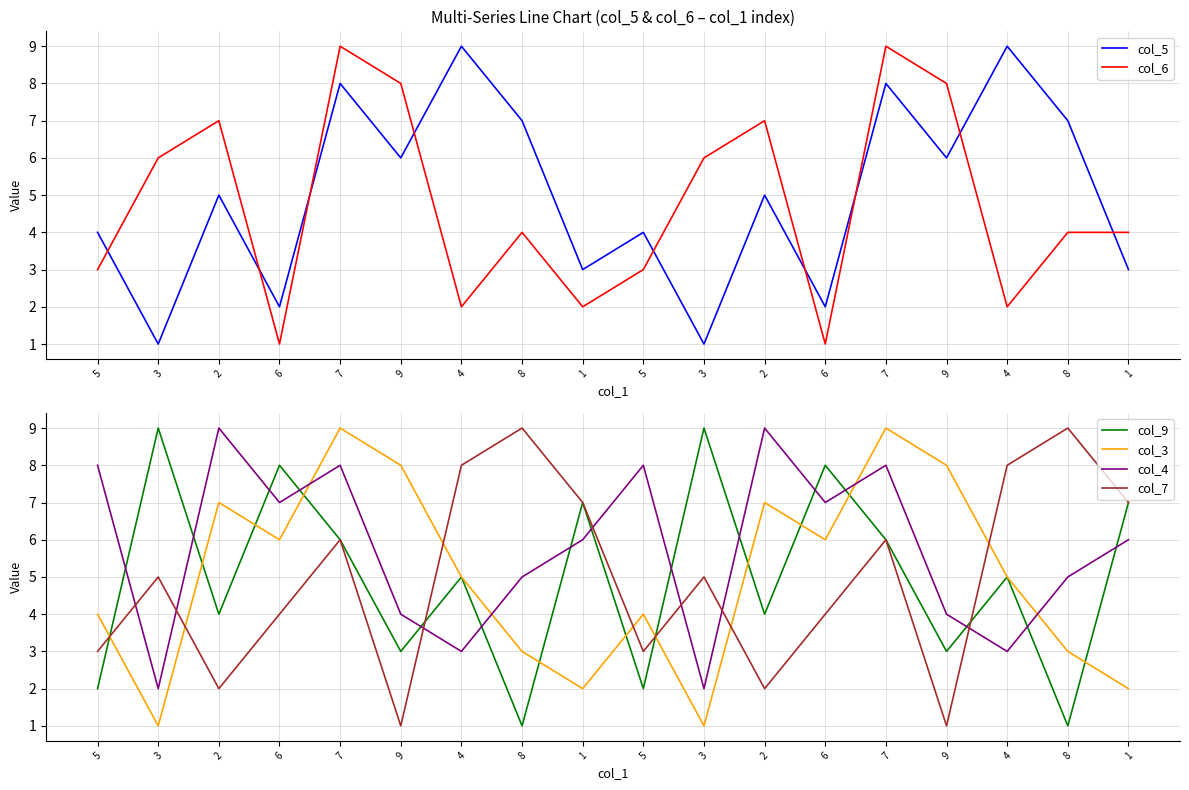

What is the difference between the second highest and minimum values in the col_5 series?

8